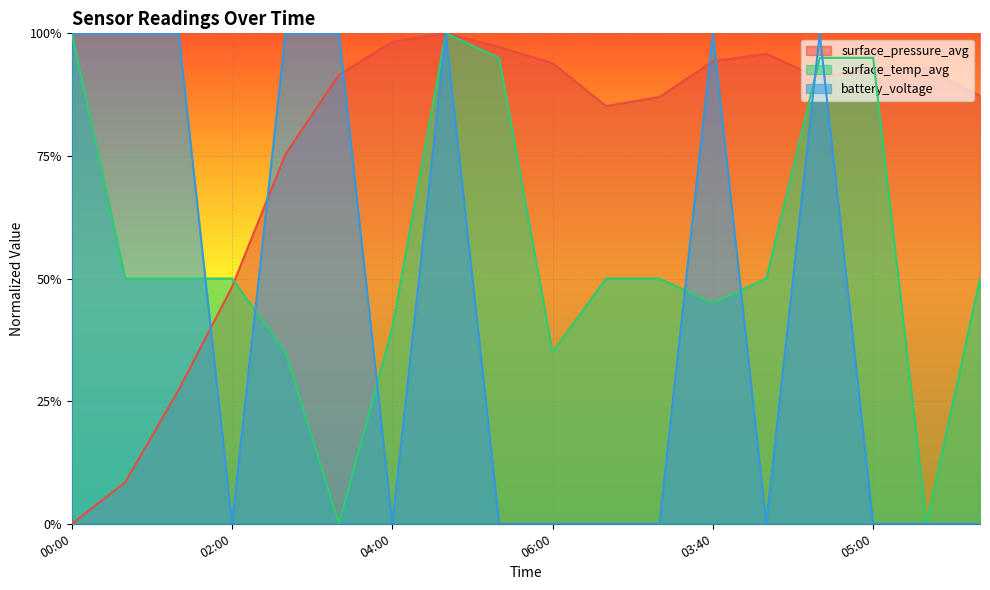

How many distinct data groups are displayed?

3